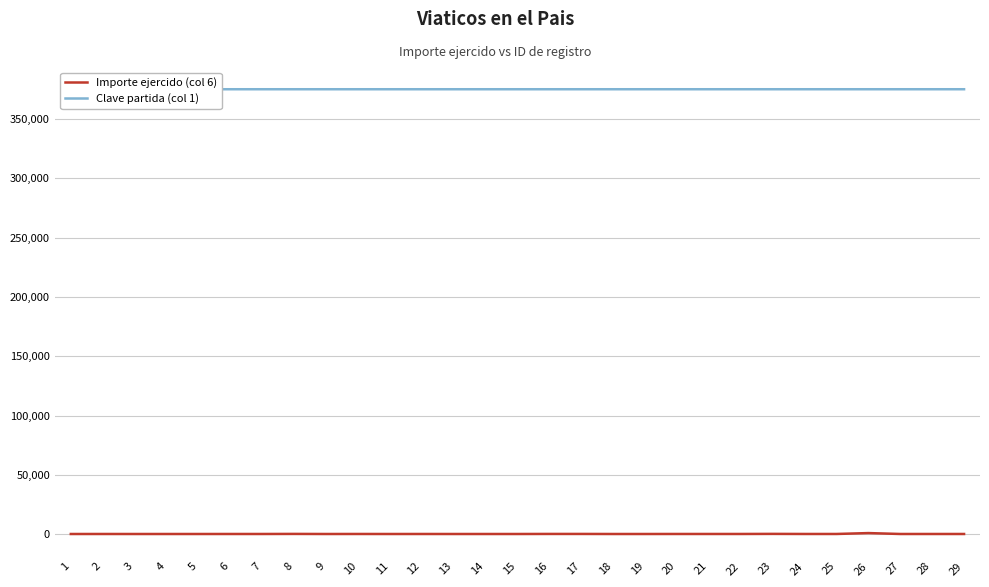

At 25, list the series in order from smallest to largest.

Importe ejercido (col 6), Clave partida (col 1)